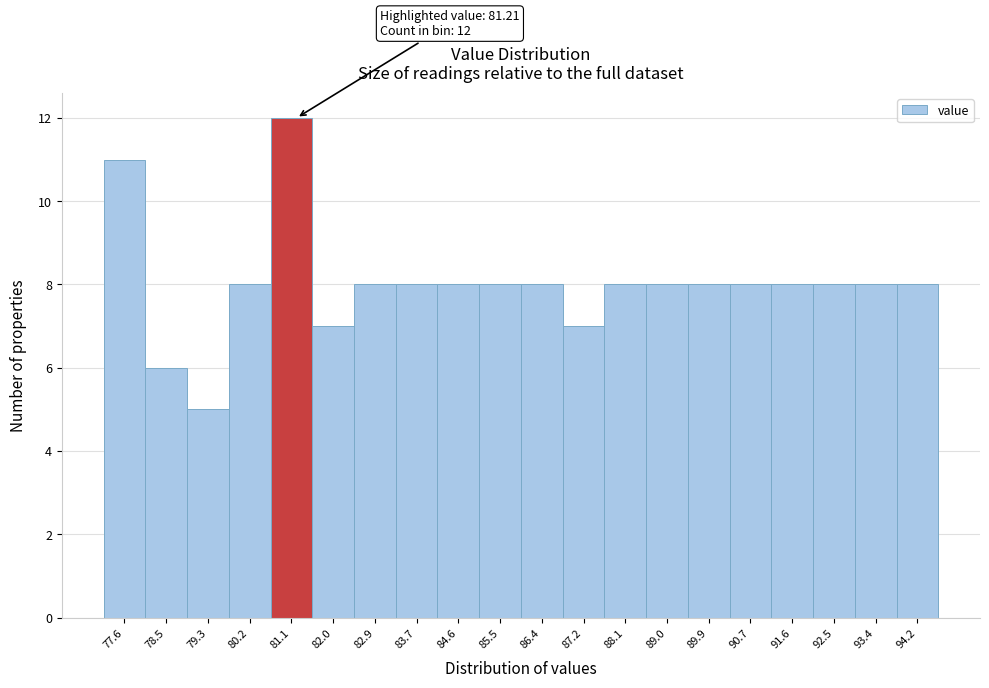

Over which range of the x-axis is the bar tallest?

80.7 to 81.5